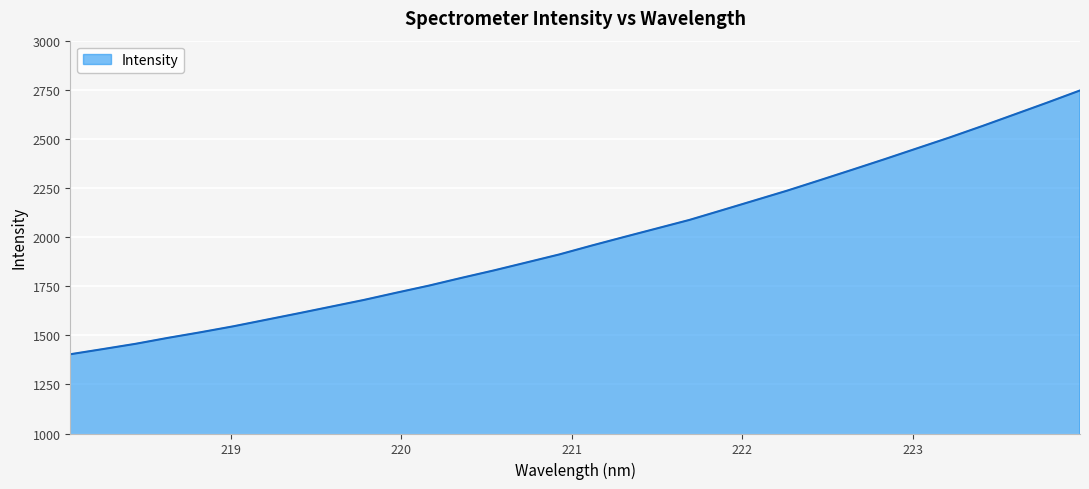

What is the smallest value displayed?

1403.5